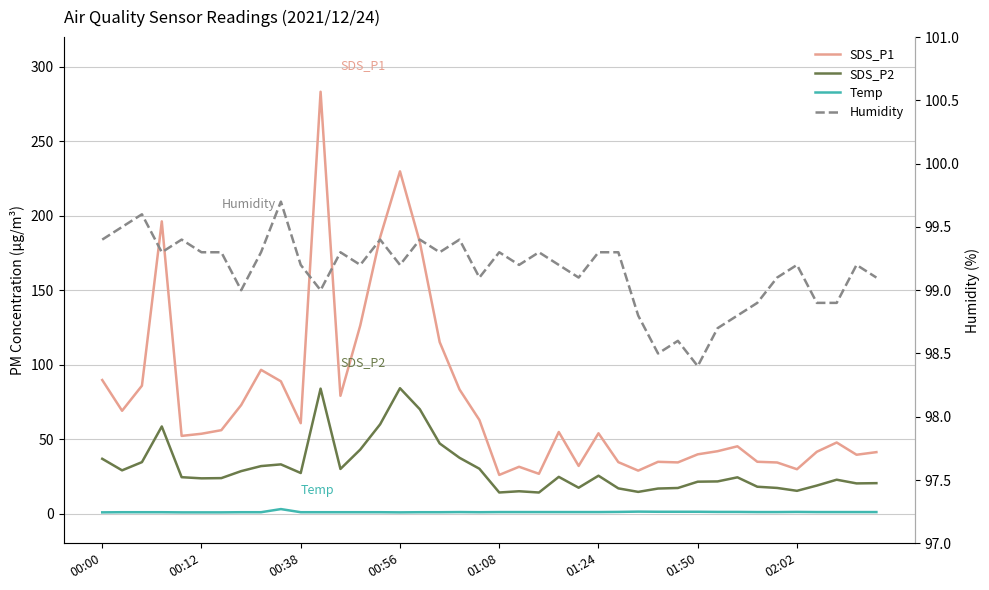

What is the total value across all series at 37?

170.3